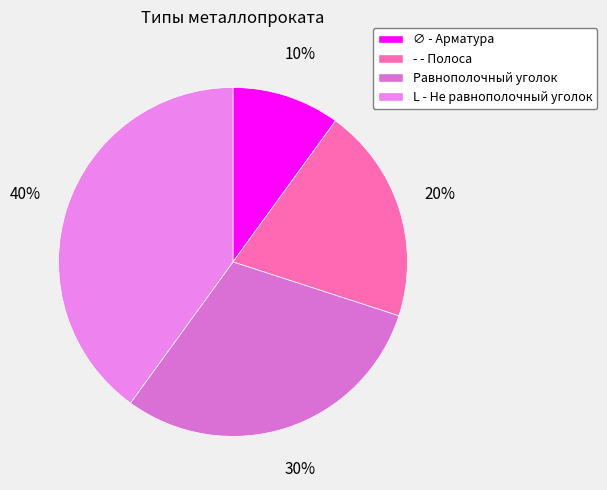

Is there a majority slice in this chart?

No